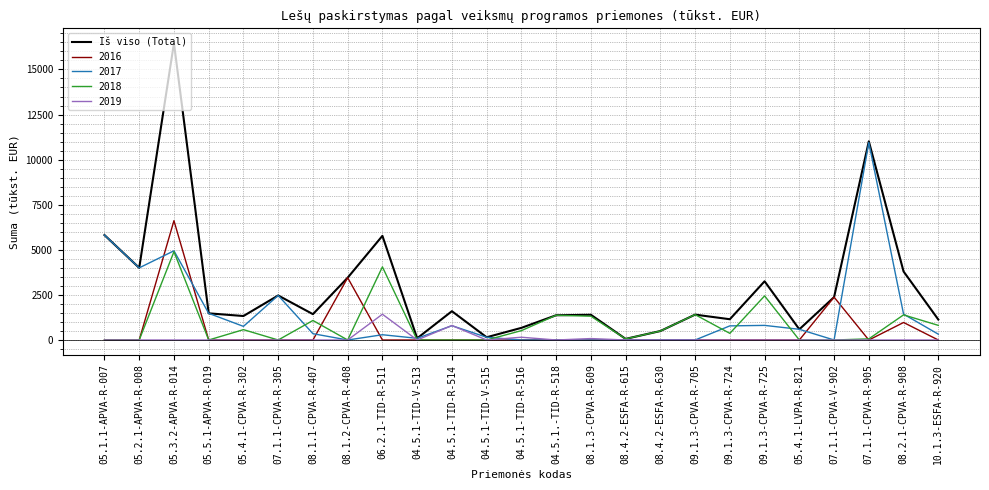

Is it true that Iš viso (Total) equals 2554.1 at 08.1.1-CPVA-R-407?

False